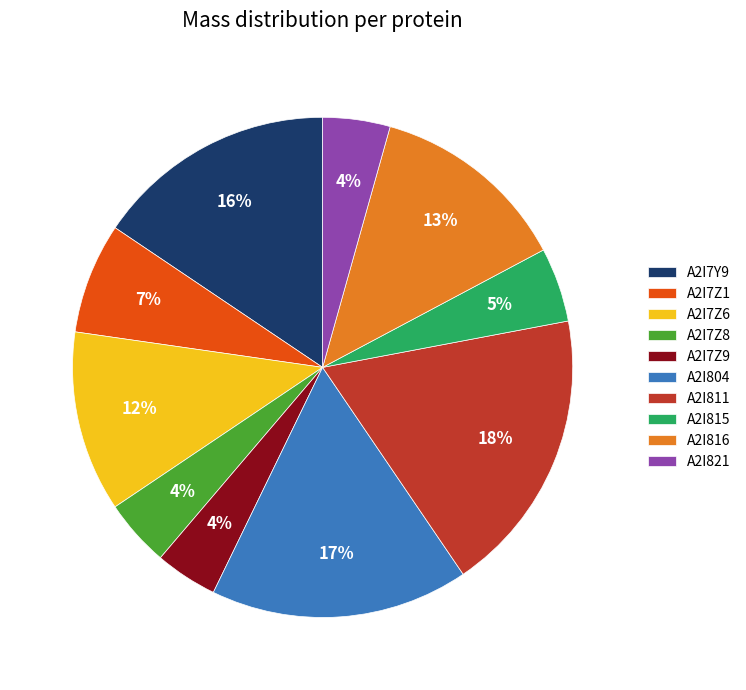

How many segments does this pie chart have?

10